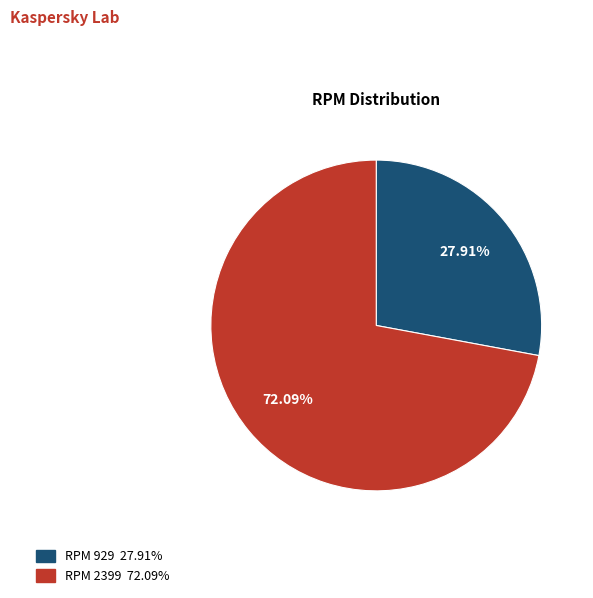

Does any single category account for the majority?

Yes